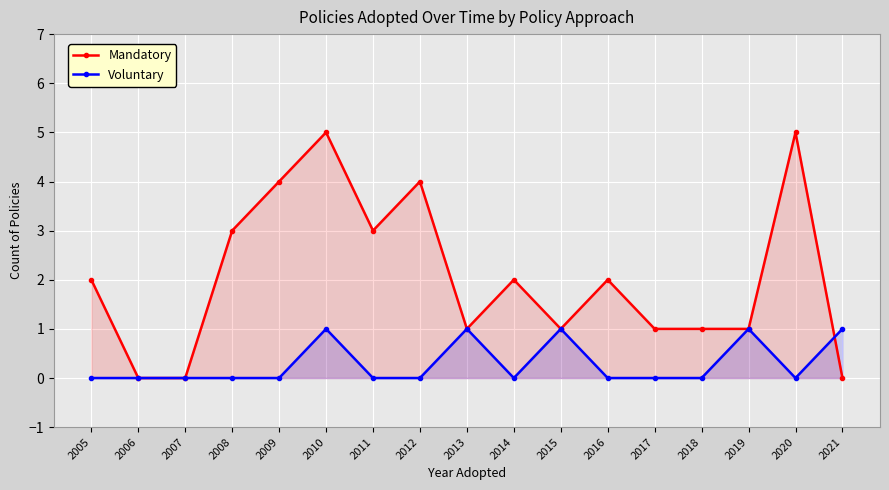

Is the value of Mandatory at 2006 greater than the value of Voluntary at 2013?

No